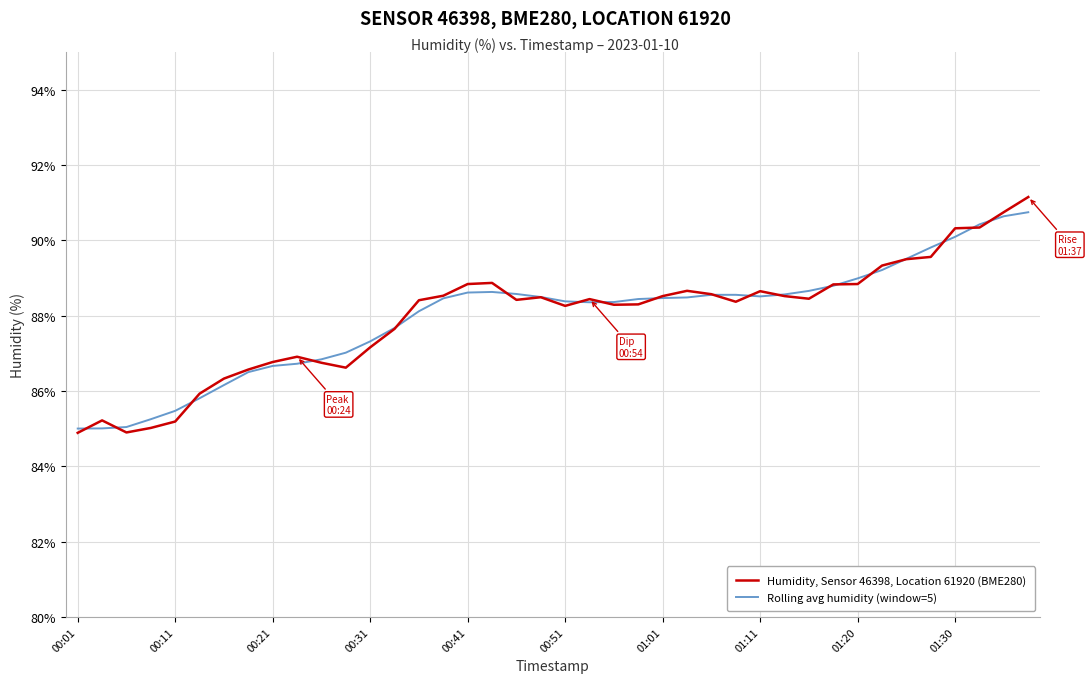

What is the minimum value for Humidity, Sensor 46398, Location 61920 (BME280)?

84.9